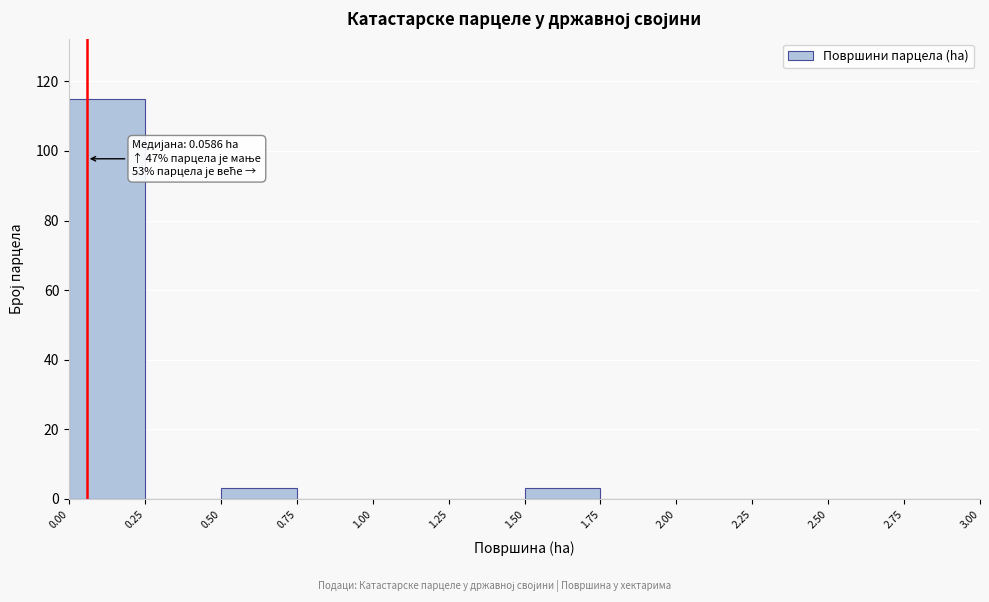

Over which range of the x-axis is the bar tallest?

0.00 to 0.25